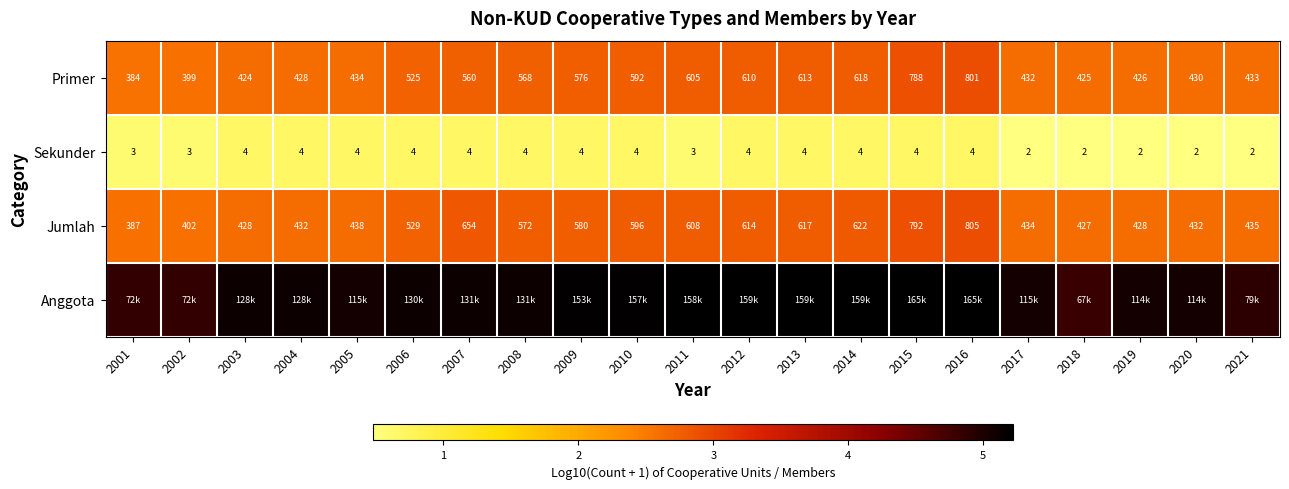

Is the value of Jumlah at 2004 greater than the value of Primer at 2002?

Yes